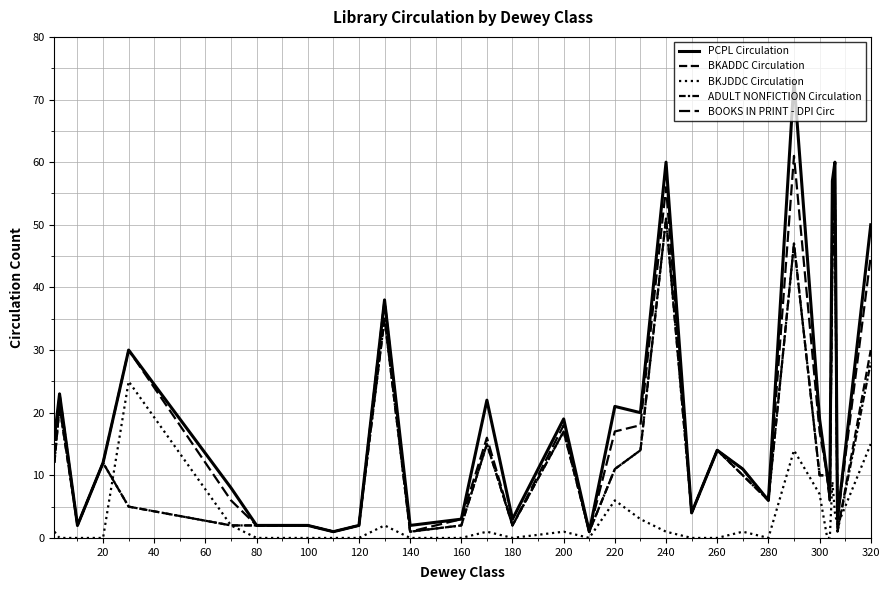

How many interior local peaks does the ADULT NONFICTION Circulation series have?

9